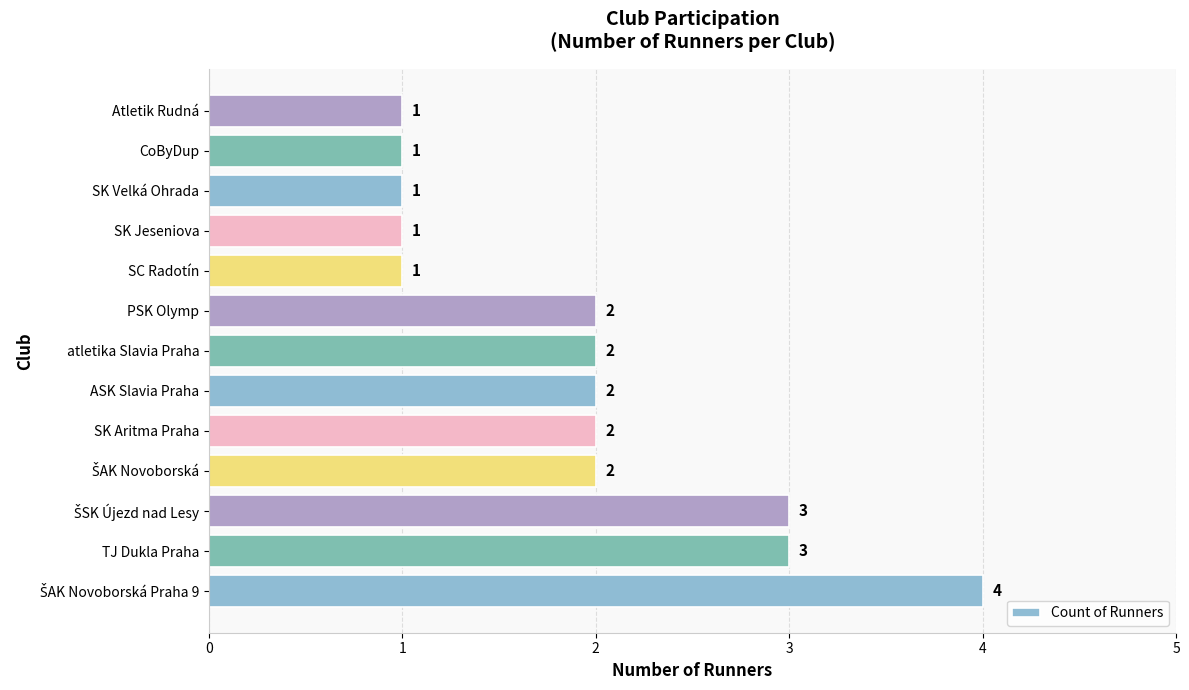

Is it true that the value at SK Jeseniova is 0?

False